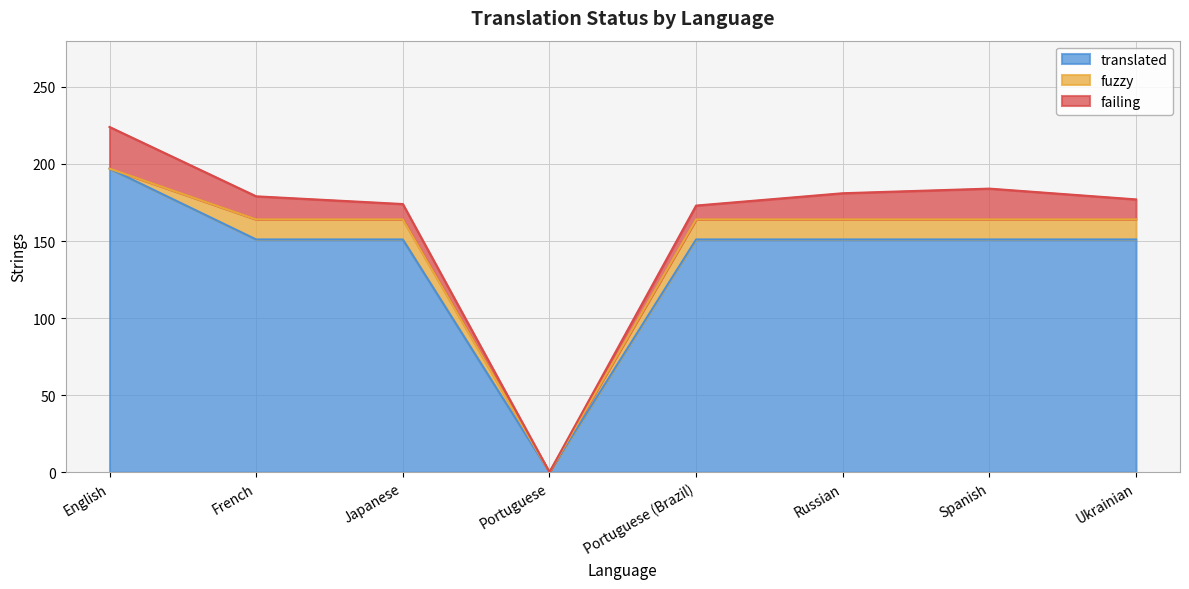

What is the sum of all translated values?

1103